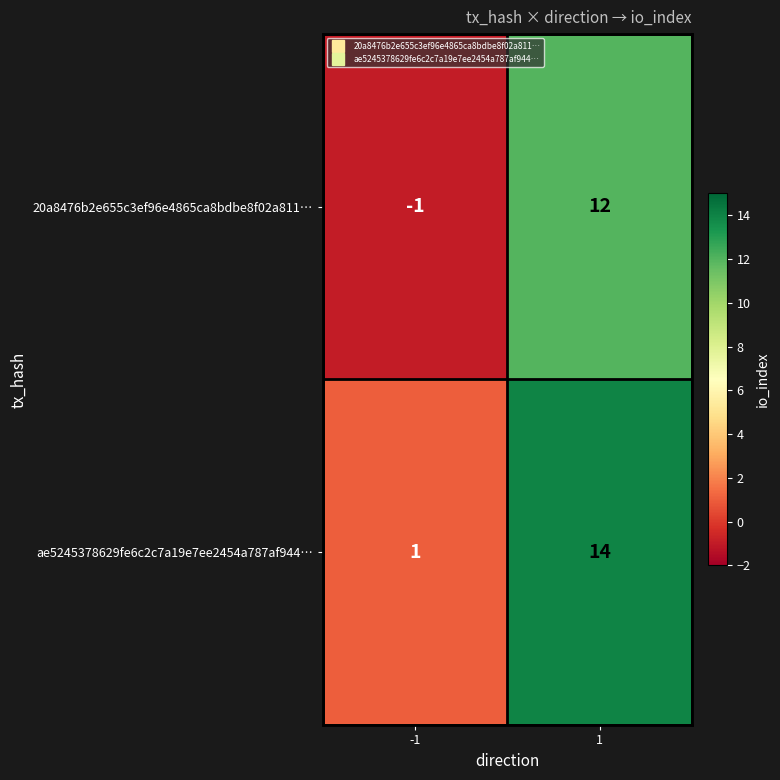

What is the sum of the ae5245378629fe6c2c7a19e7ee2454a787af944… values at 1 and -1?

15